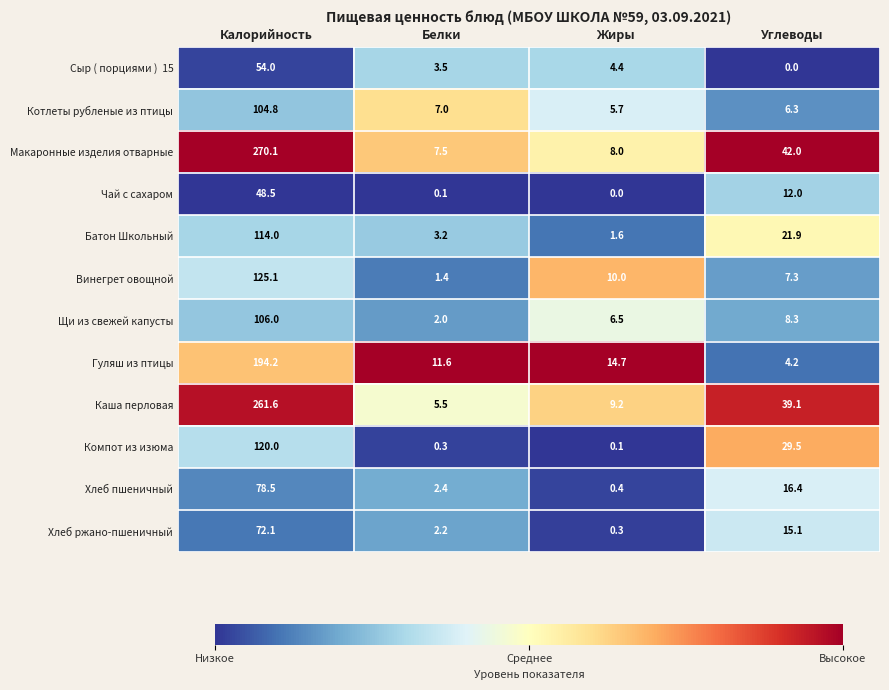

What is the difference between the maximum and minimum values in the Котлеты рубленые из птицы series?

99.1